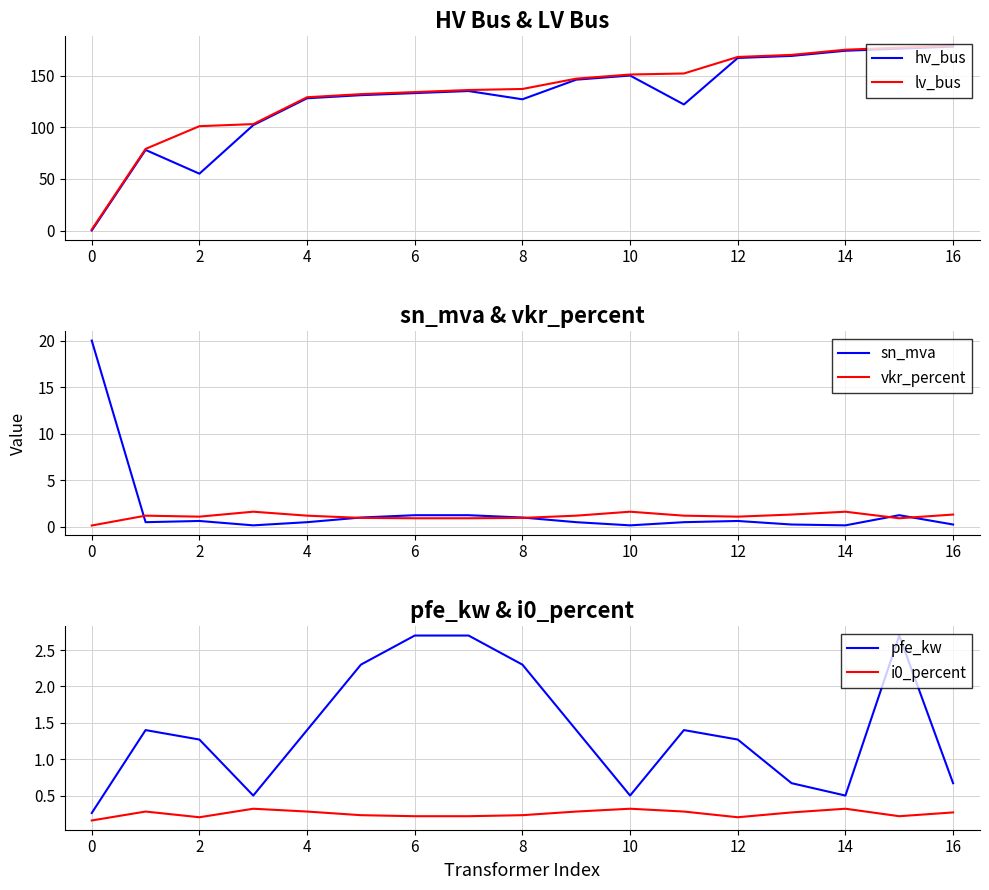

At which category is the sum across all series the highest?

16